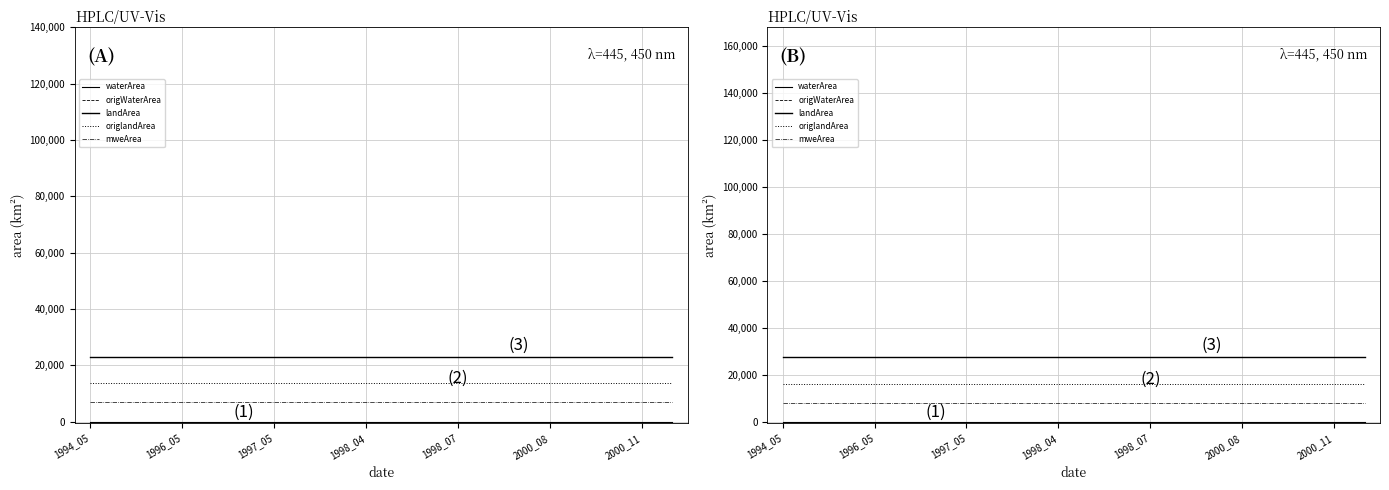

What is the minimum value for mweArea?

8050